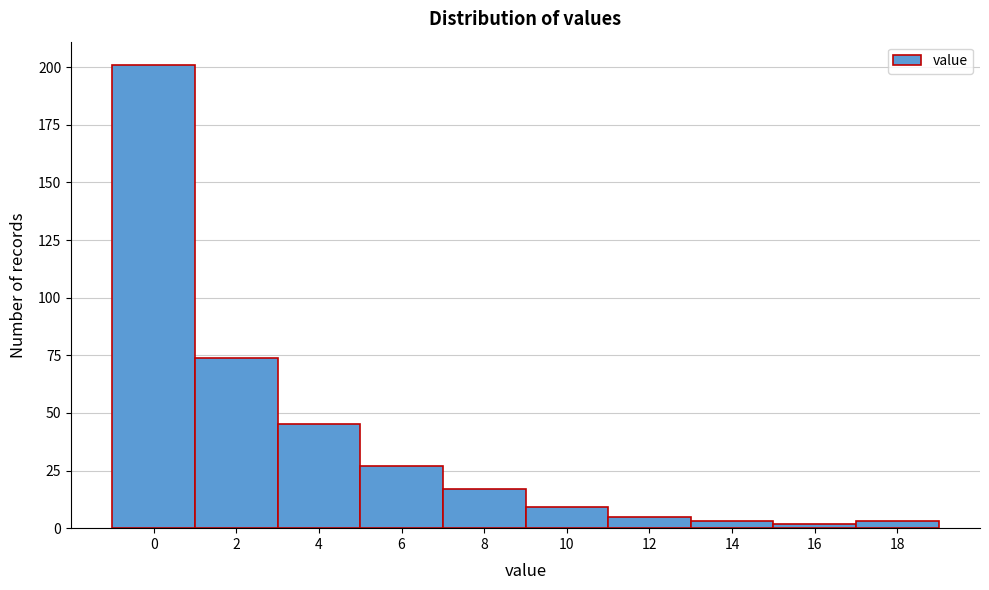

Reading right to left, what are all the values shown in this chart?

18=3	16=2	14=3	12=5	10=9	8=17	6=27	4=45	2=74	0=201